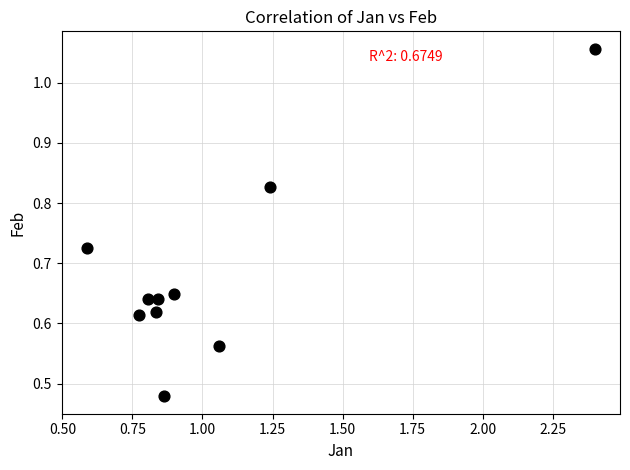

What is the range of X values (max minus min)?

1.8